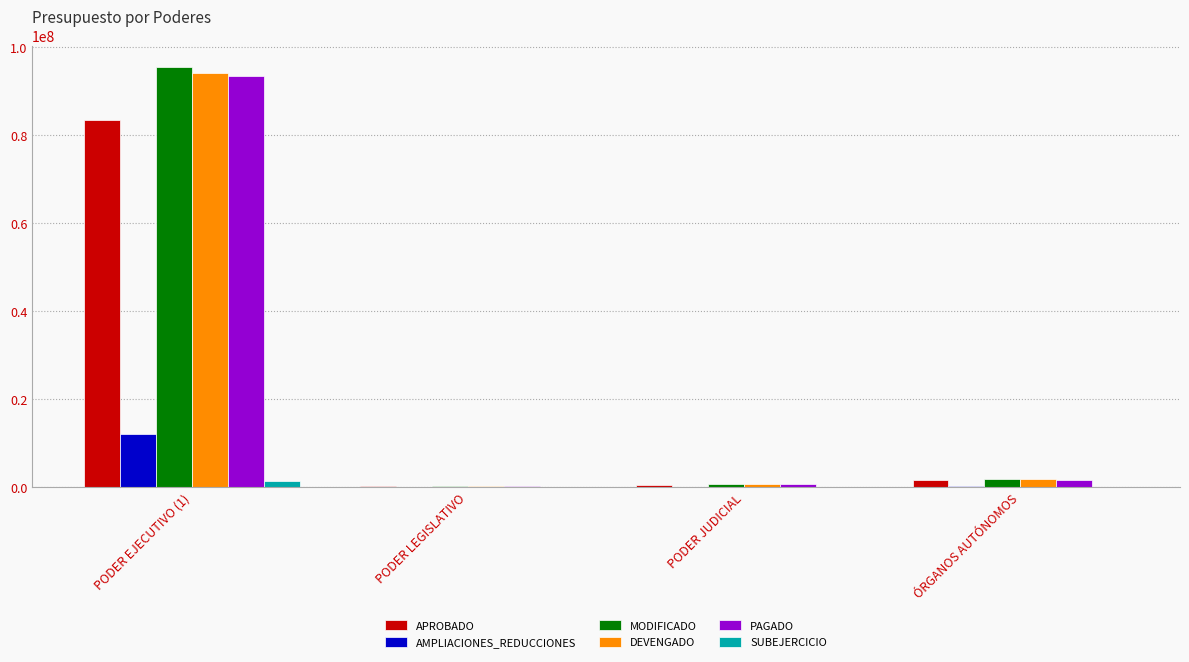

What is the highest value of the DEVENGADO series?

94197849.0